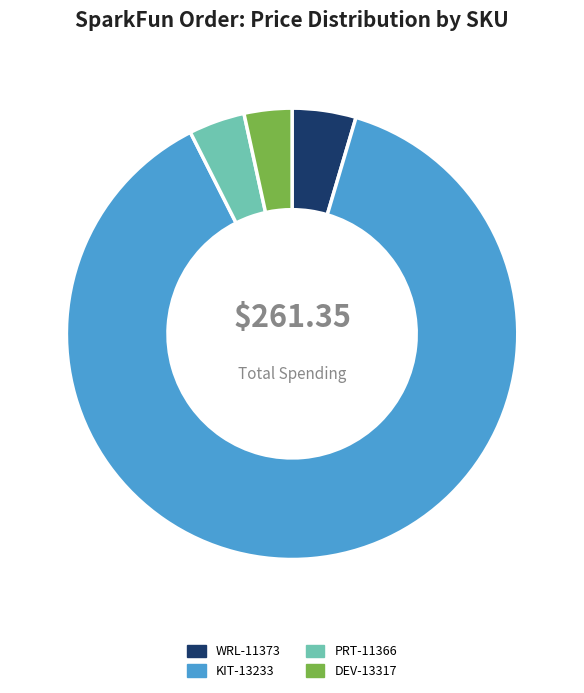

Between KIT-13233 and DEV-13317, which is larger?

KIT-13233